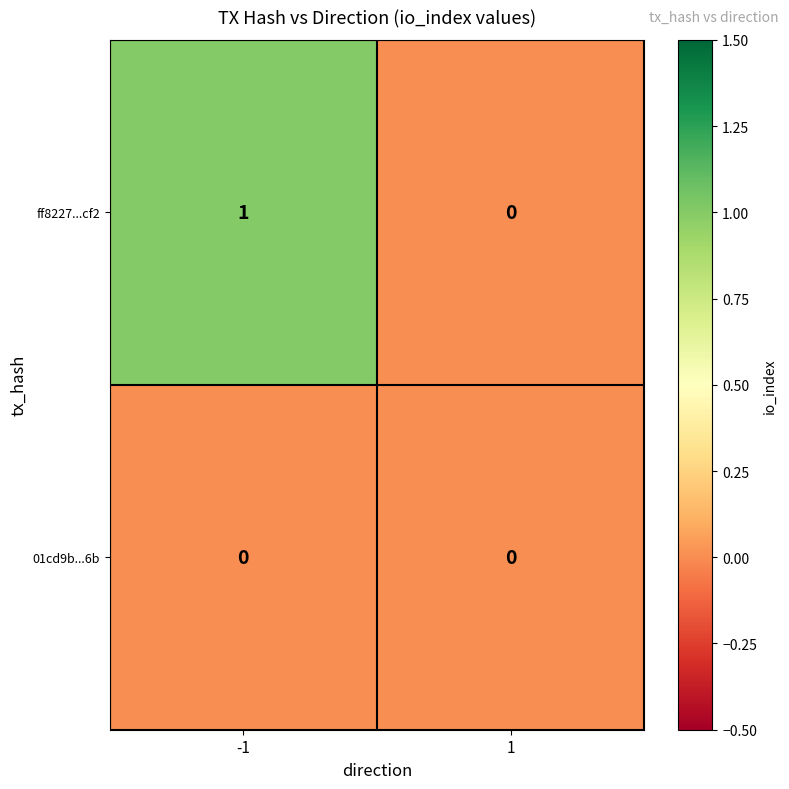

What is the difference between the highest and lowest values at -1?

1